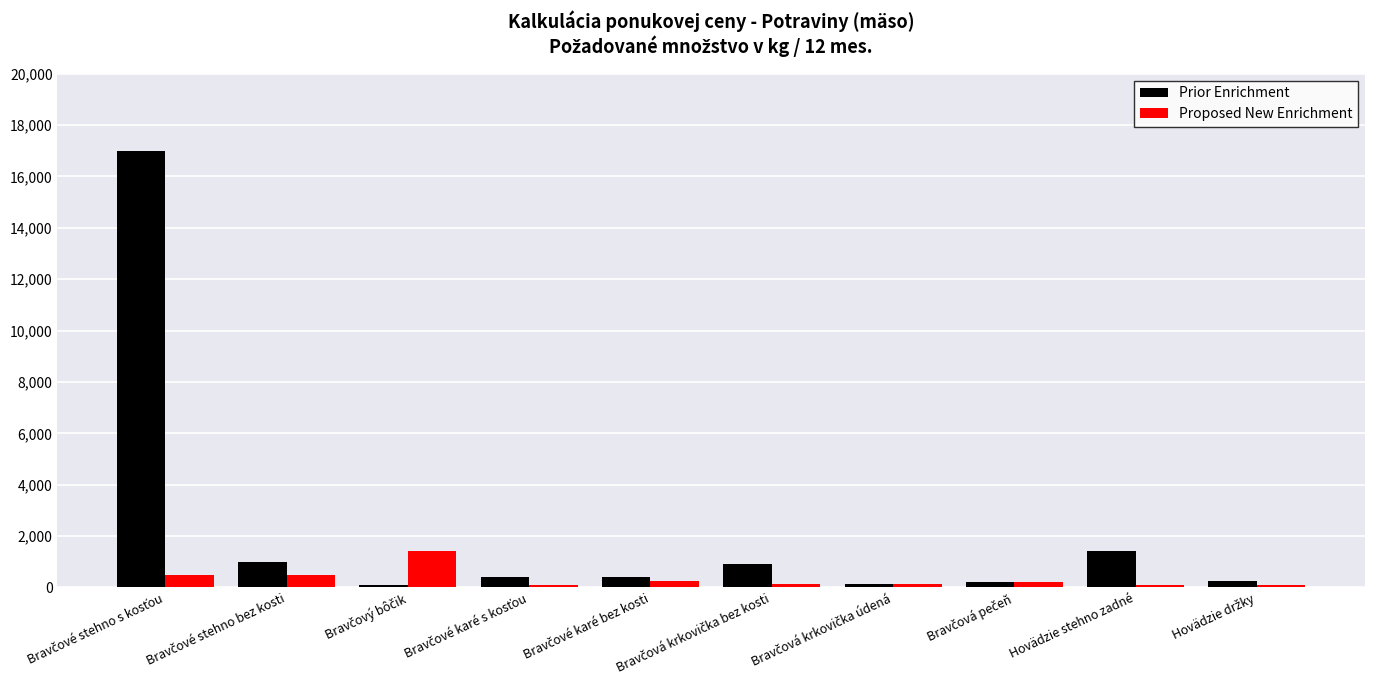

At how many categories does at least one series exceed 4930?

1